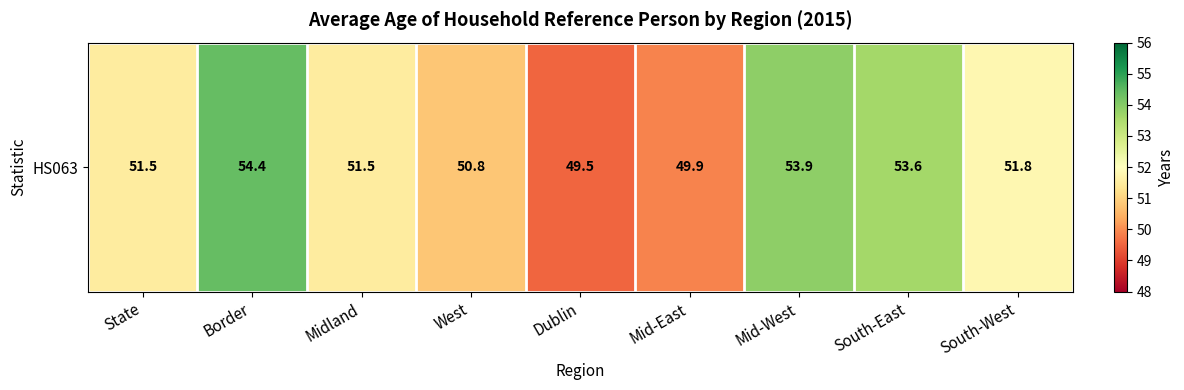

Approximately how many times larger is the value at South-West compared to West?

1.0